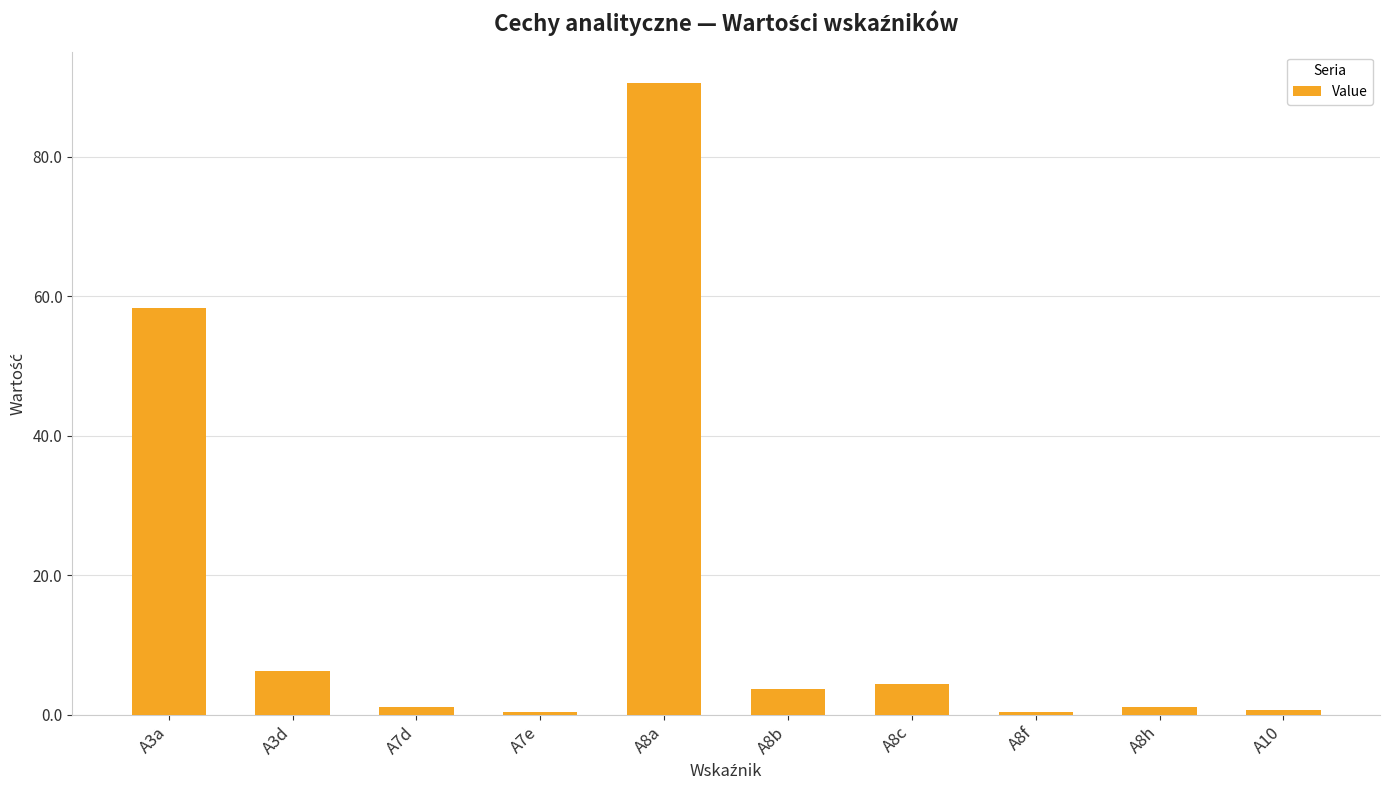

Between A8b and A10, which is larger?

A8b